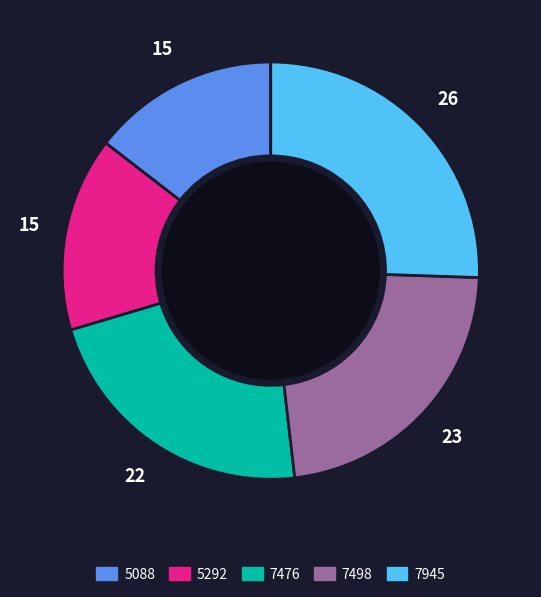

What is the ratio of the value at 5088 to the value at 5292?

1.0